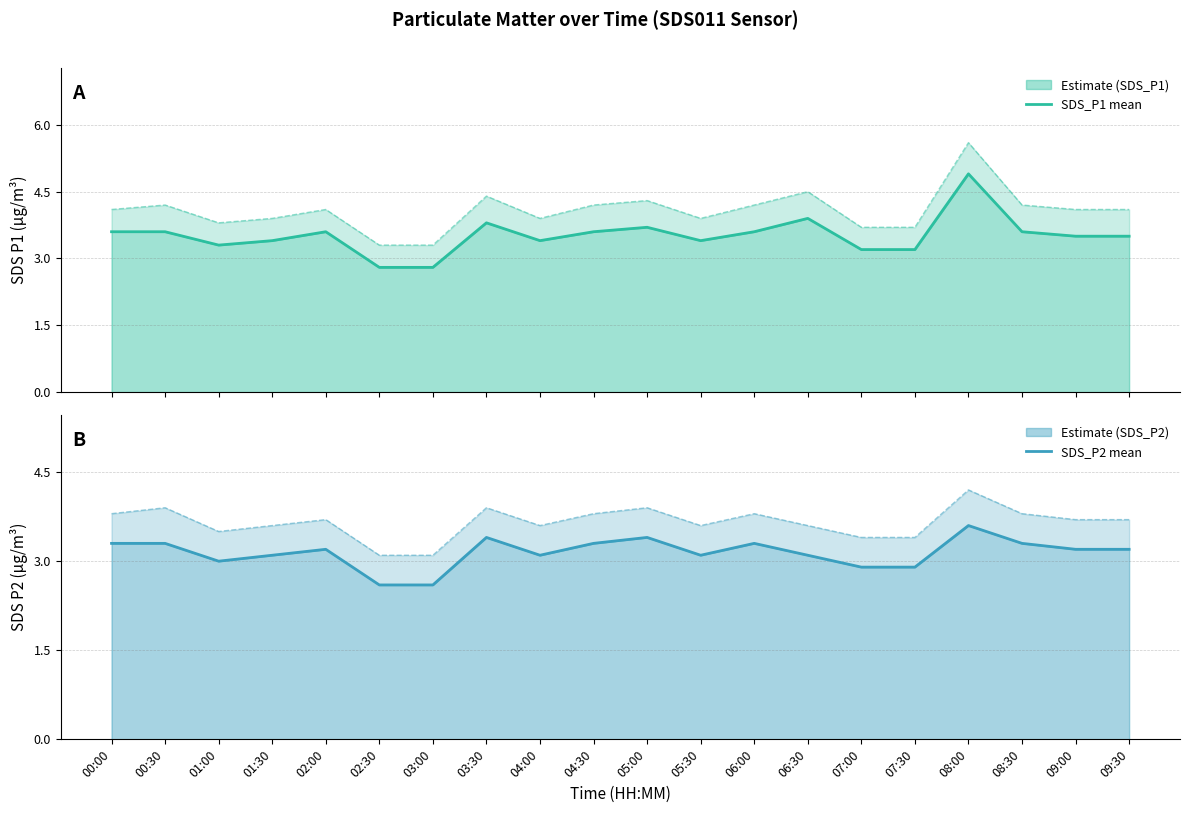

How many interior local valleys does the SDS_P2 mean series have?

3